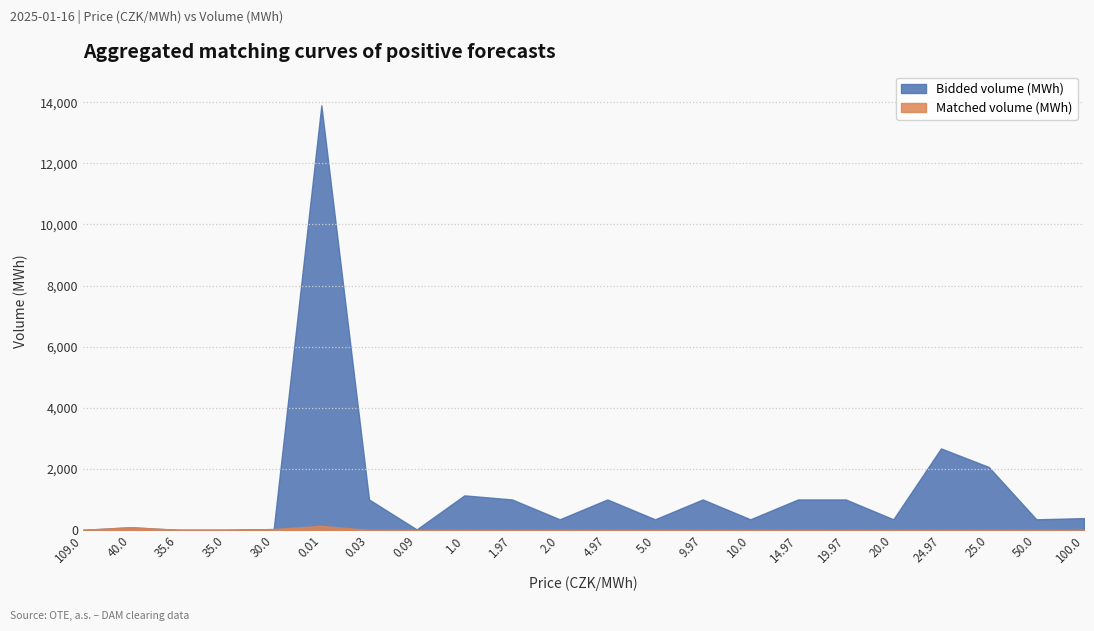

True or false: Bidded volume (MWh) and Matched volume (MWh) cross at least once.

False